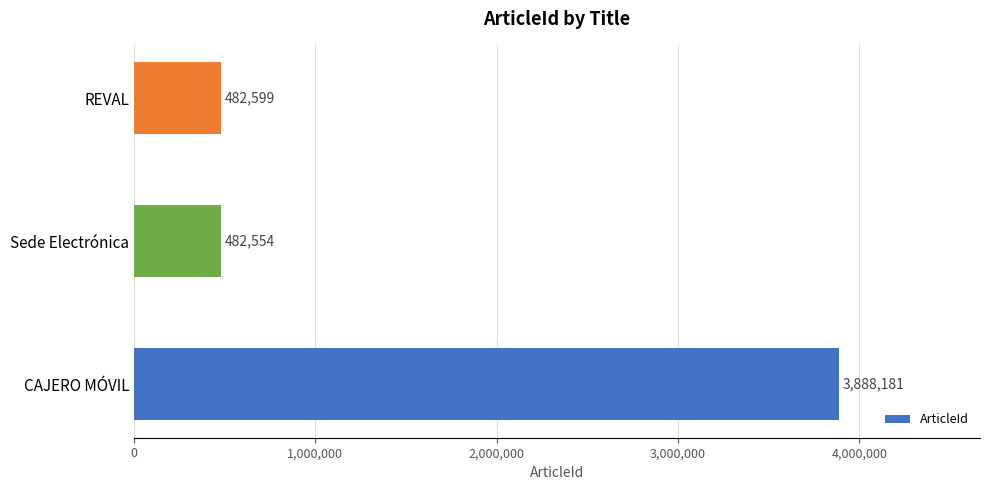

What is the minimum value shown in the chart?

482554